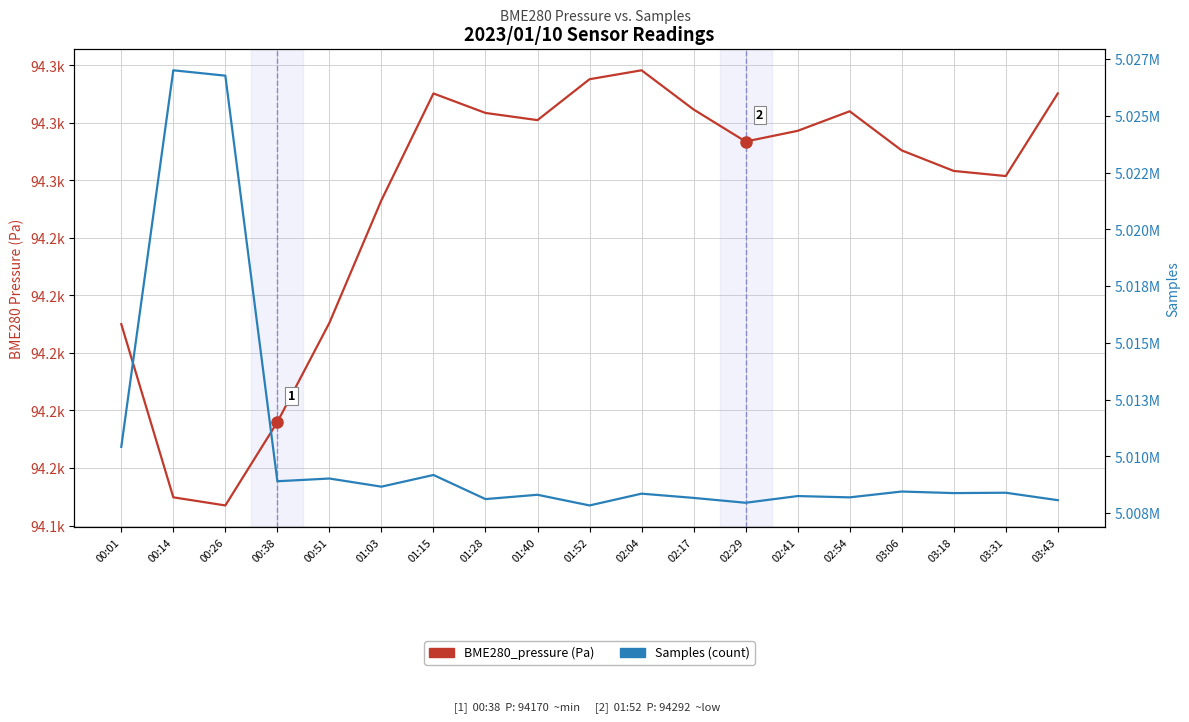

At which label does BME280_pressure first exceed 94291?

01:15